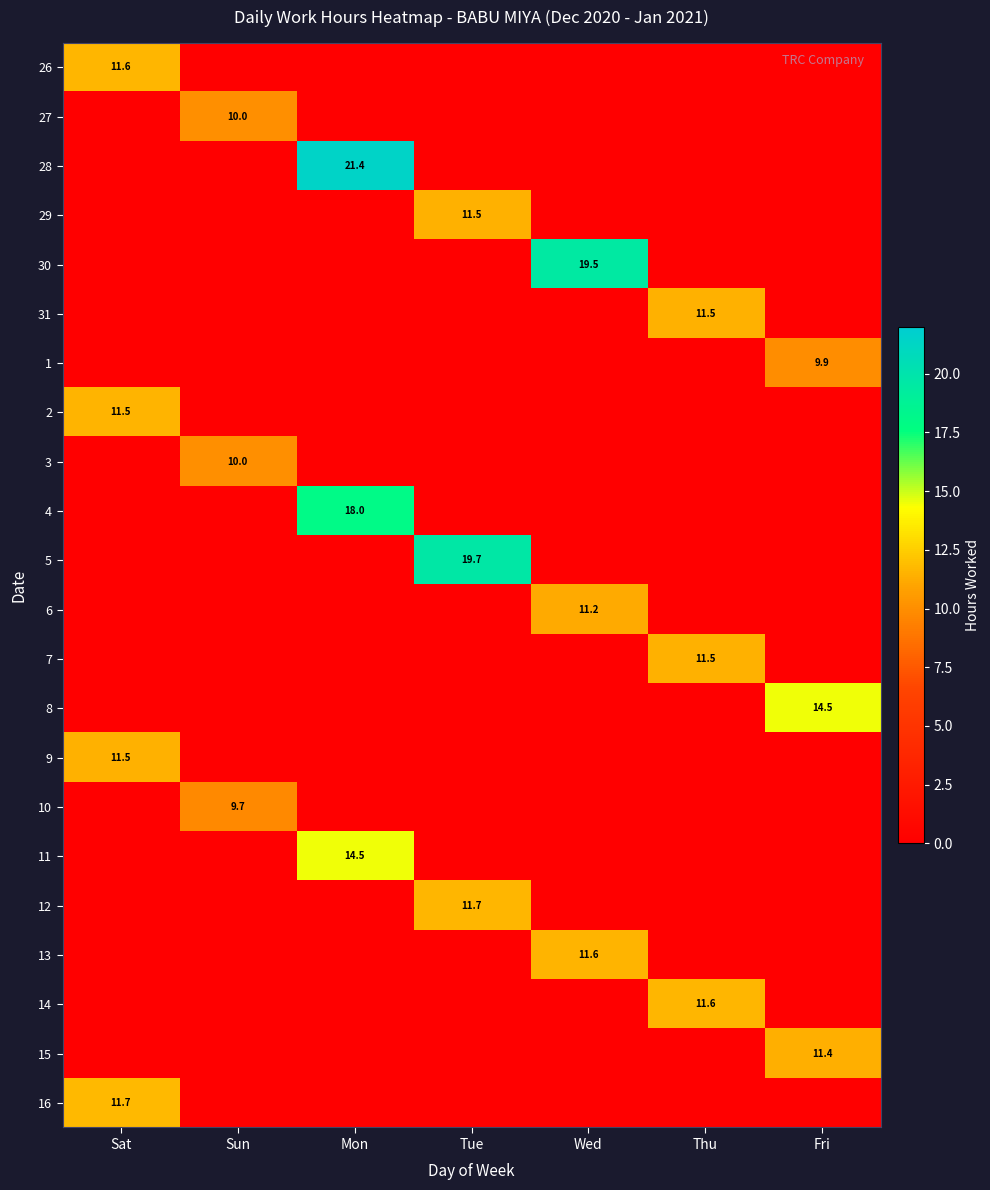

The value of 28 at Mon is 21.4. True or false?

True